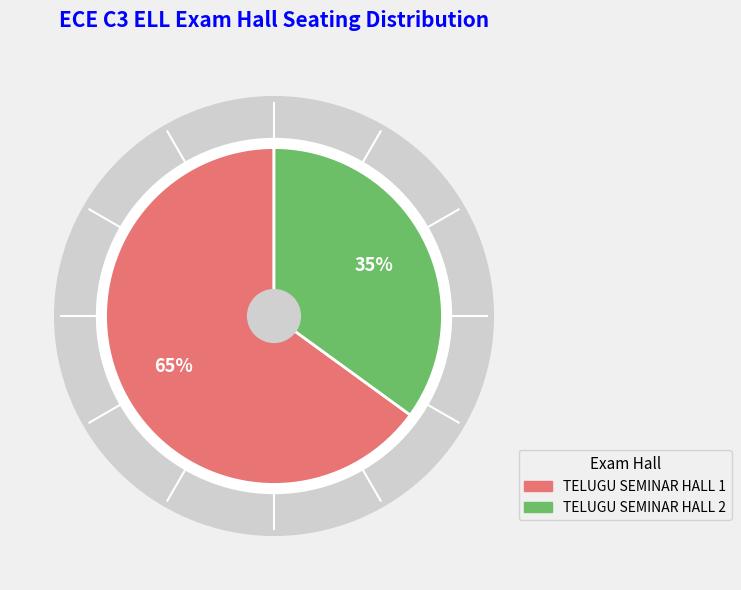

To the nearest percent, what percentage of the pie is TELUGU SEMINAR HALL 1?

65%